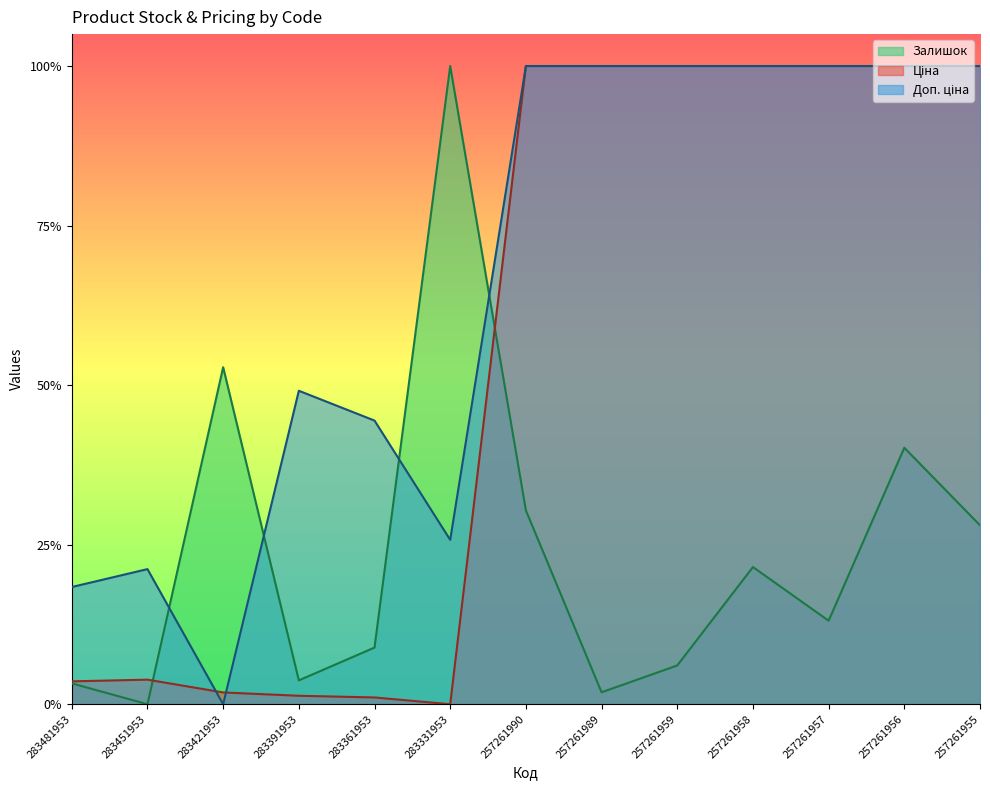

How many interior local peaks does the Ціна series have?

1